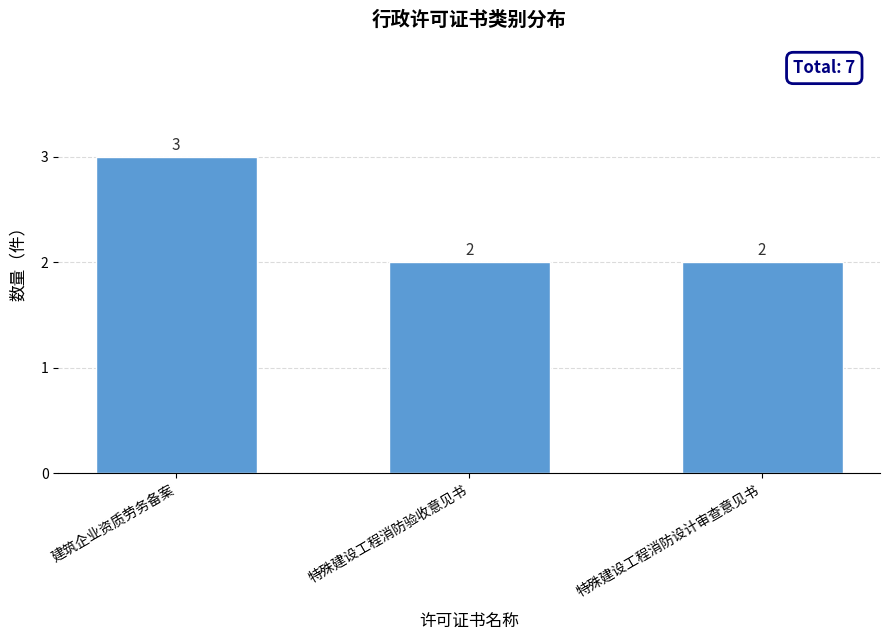

Is it true that the value at 建筑企业资质劳务备案 is 2?

False